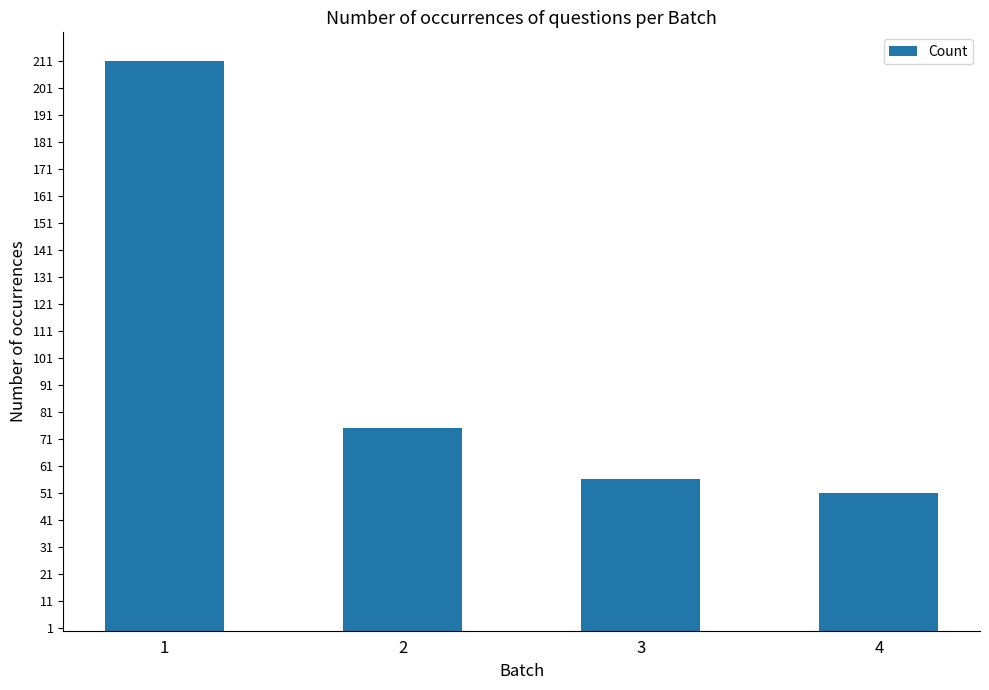

True or false: the data shows 56 at 3.

True